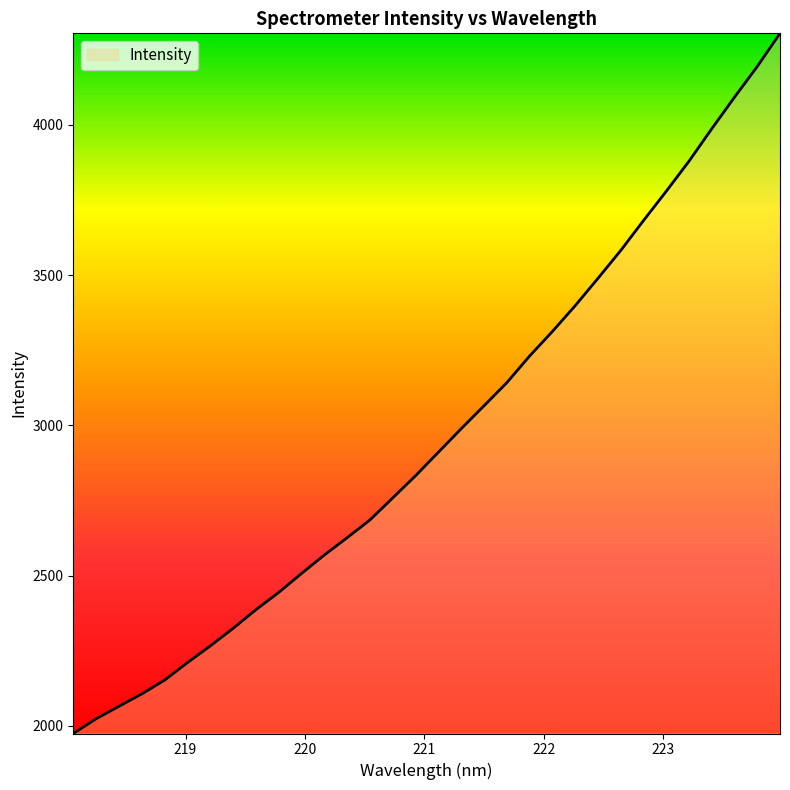

What is the maximum value shown in the chart?

4304.4